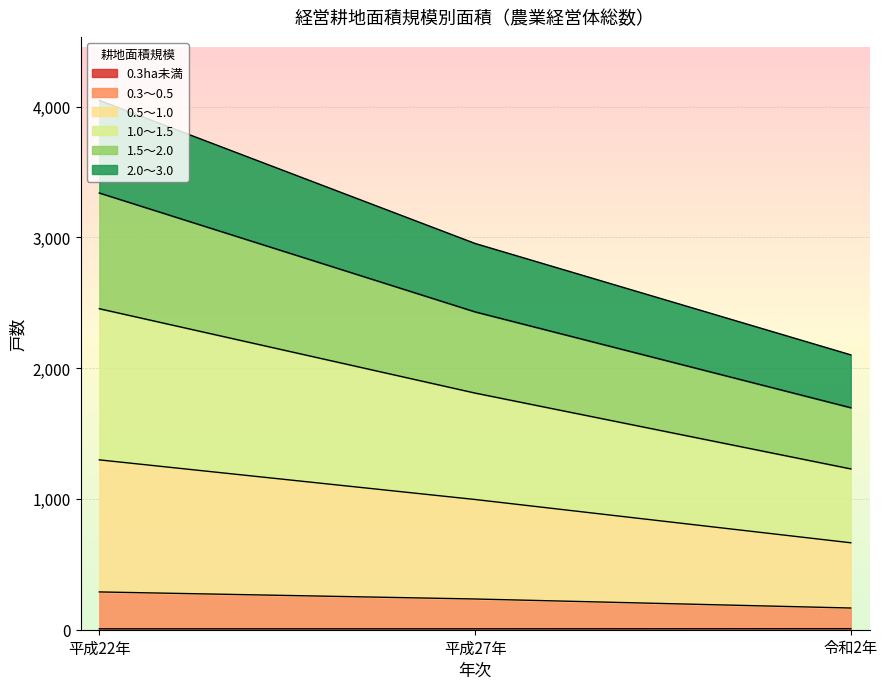

At which category is the sum across all series the highest?

平成22年